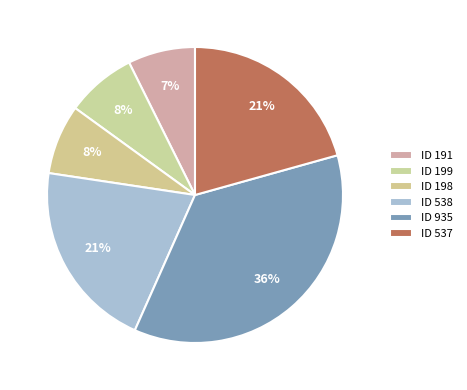

What percentage is the ID 198 slice, to the nearest percent?

8%